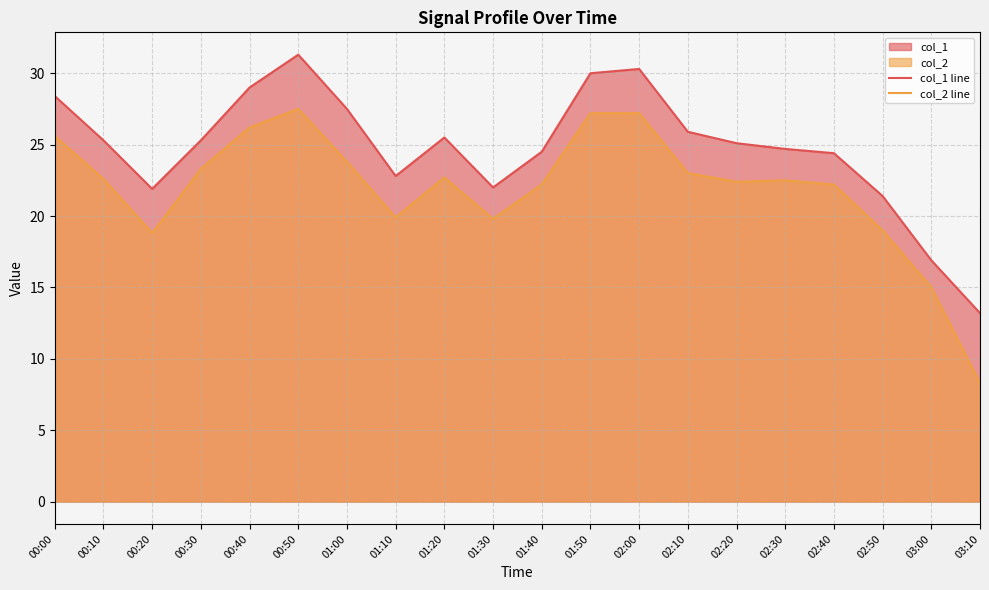

True or false: col_2 line and col_1 line intersect in this chart.

False